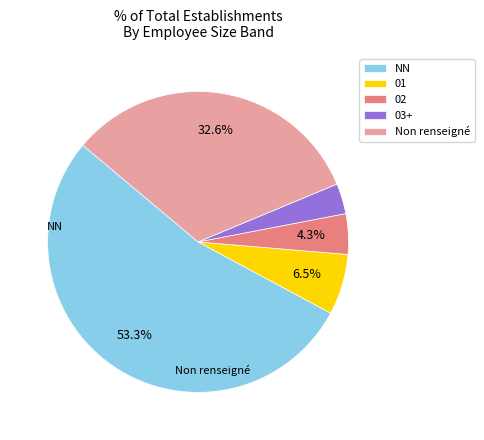

Does 01 account for over 50% of the chart?

No